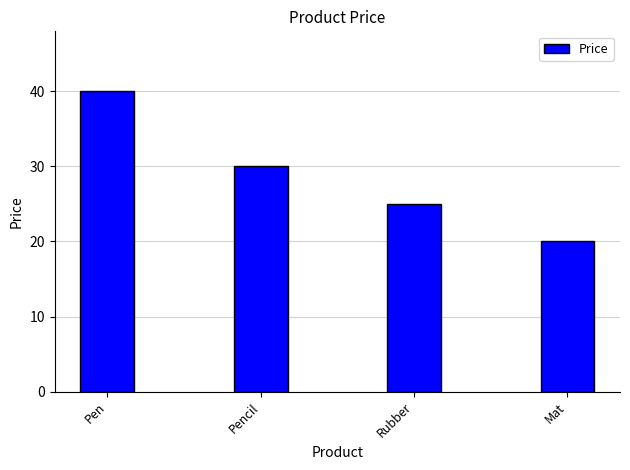

How many categories are shown in the chart?

4